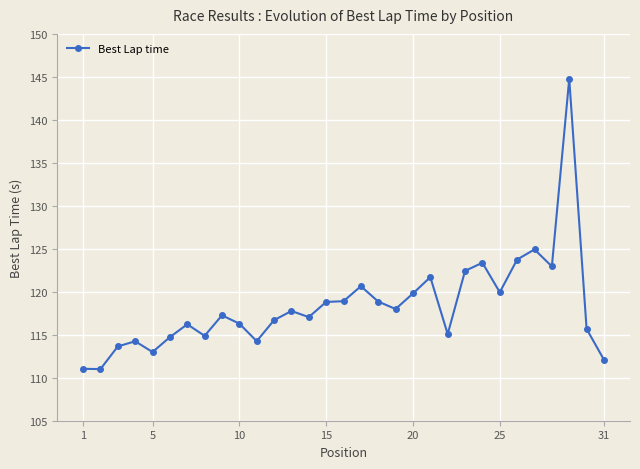

What is the sum of all values?

3669.8